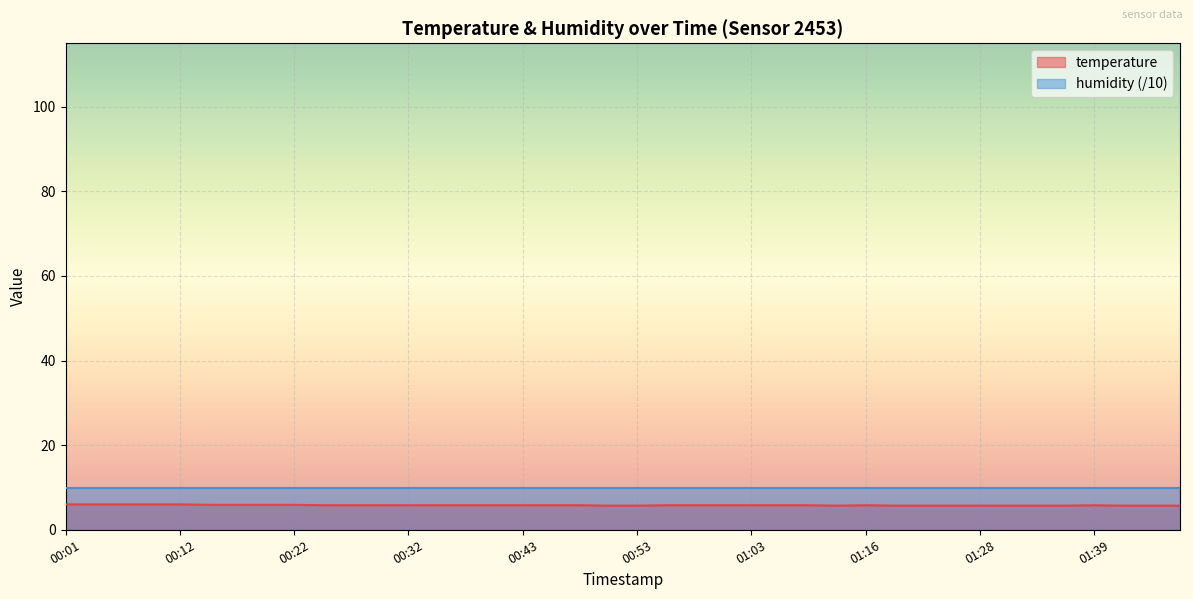

What is the label of the 27th point from the right?

00:35